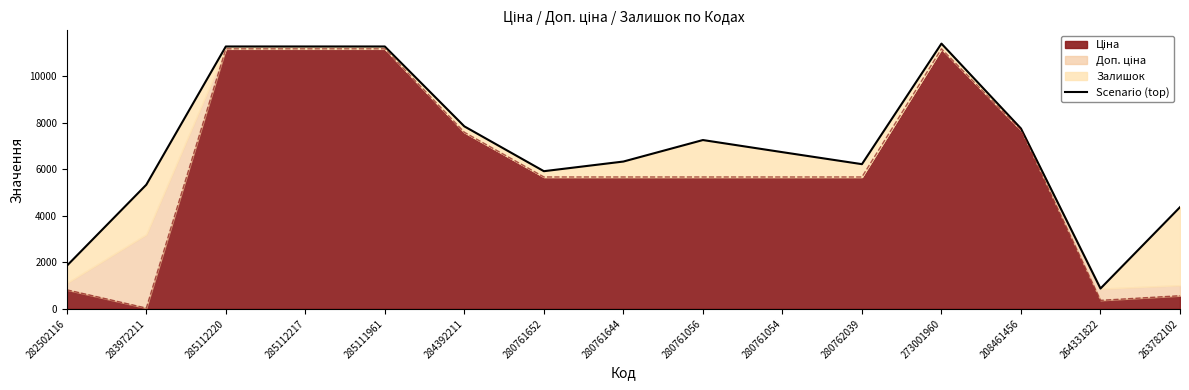

What value does the data have at 280761056?

7263.1